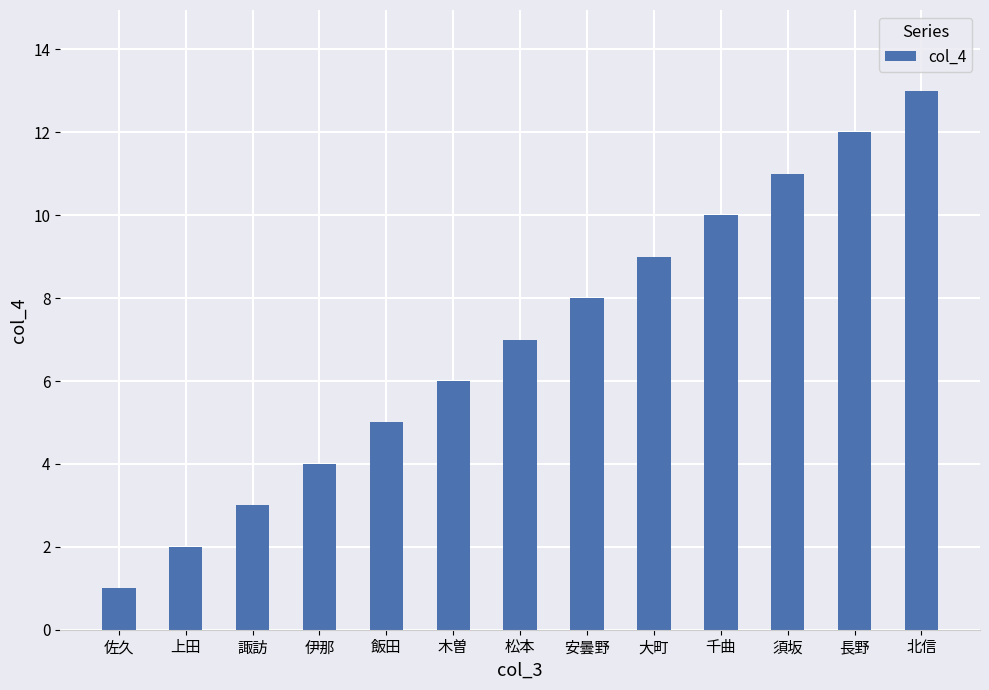

Approximately how many times larger is the value at 伊那 compared to 長野?

0.3